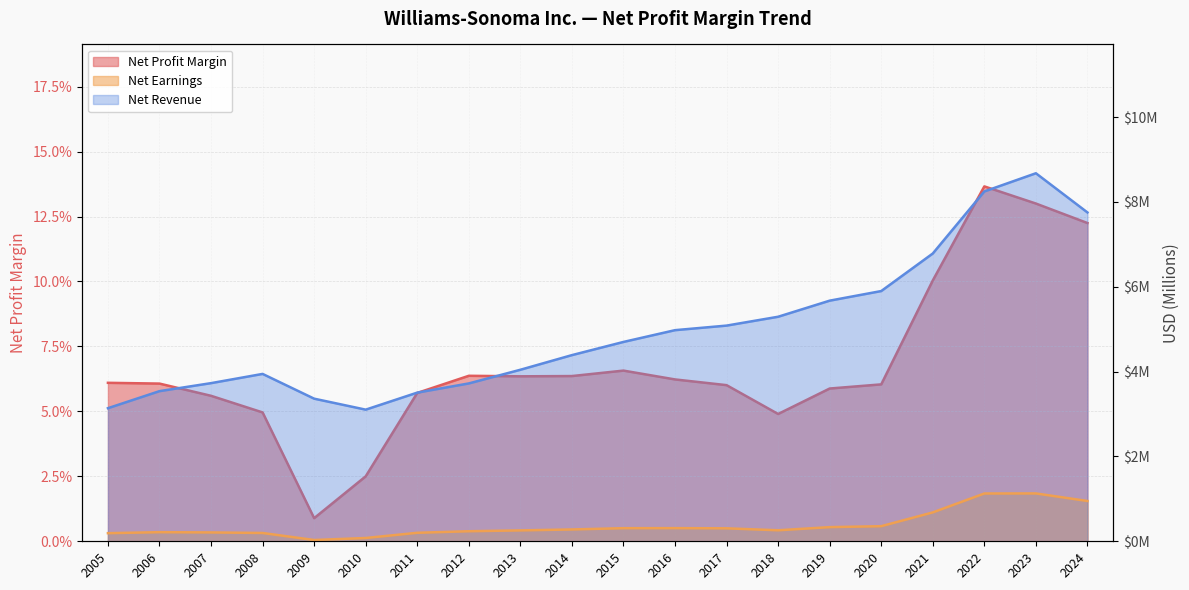

What is the sum of all Net Earnings (M) values?

7.6